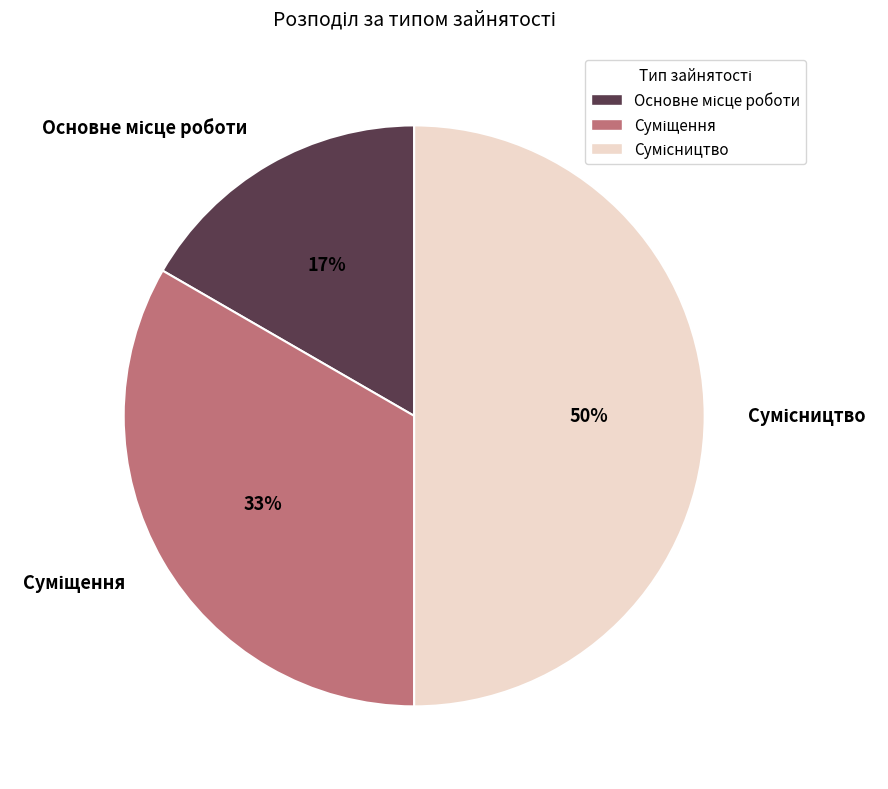

Count the number of slices in the pie.

3